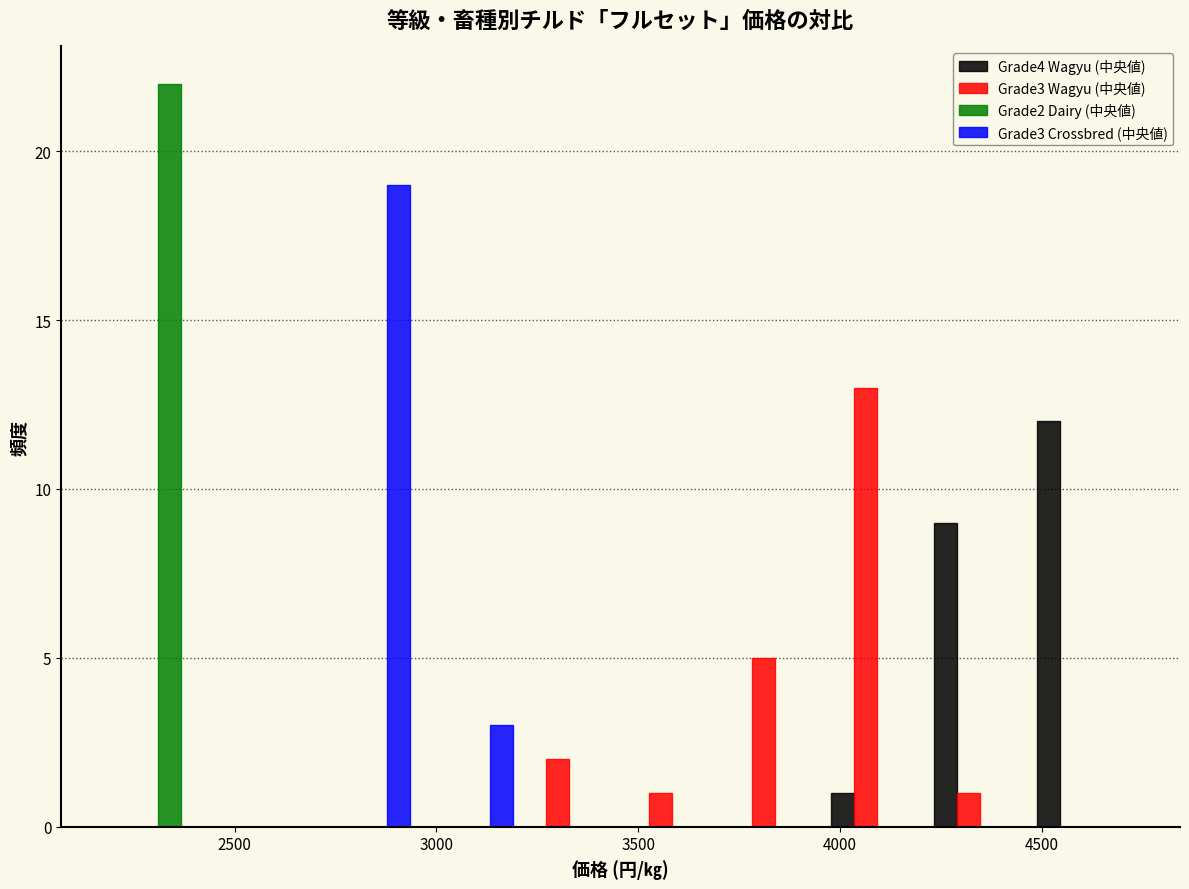

Reading left to right, list every range on the x-axis with the height of the bar of each series over it. Neither the bar edges nor the heights are printed on the chart, so give them approximately, as read against the axes.

2200 to 2450: Grade4 Wagyu (中央値)=0	Grade3 Wagyu (中央値)=0	Grade2 Dairy (中央値)=22	Grade3 Crossbred (中央値)=0
2450 to 2700: Grade4 Wagyu (中央値)=0	Grade3 Wagyu (中央値)=0	Grade2 Dairy (中央値)=0	Grade3 Crossbred (中央値)=0
2700 to 2950: Grade4 Wagyu (中央値)=0	Grade3 Wagyu (中央値)=0	Grade2 Dairy (中央値)=0	Grade3 Crossbred (中央値)=19
2950 to 3200: Grade4 Wagyu (中央値)=0	Grade3 Wagyu (中央値)=0	Grade2 Dairy (中央値)=0	Grade3 Crossbred (中央値)=3
3200 to 3450: Grade4 Wagyu (中央値)=0	Grade3 Wagyu (中央値)=2	Grade2 Dairy (中央値)=0	Grade3 Crossbred (中央値)=0
3450 to 3700: Grade4 Wagyu (中央値)=0	Grade3 Wagyu (中央値)=1	Grade2 Dairy (中央値)=0	Grade3 Crossbred (中央値)=0
3700 to 3950: Grade4 Wagyu (中央値)=0	Grade3 Wagyu (中央値)=5	Grade2 Dairy (中央値)=0	Grade3 Crossbred (中央値)=0
3950 to 4200: Grade4 Wagyu (中央値)=1	Grade3 Wagyu (中央値)=13	Grade2 Dairy (中央値)=0	Grade3 Crossbred (中央値)=0
4200 to 4450: Grade4 Wagyu (中央値)=9	Grade3 Wagyu (中央値)=1	Grade2 Dairy (中央値)=0	Grade3 Crossbred (中央値)=0
4450 to 4750: Grade4 Wagyu (中央値)=12	Grade3 Wagyu (中央値)=0	Grade2 Dairy (中央値)=0	Grade3 Crossbred (中央値)=0